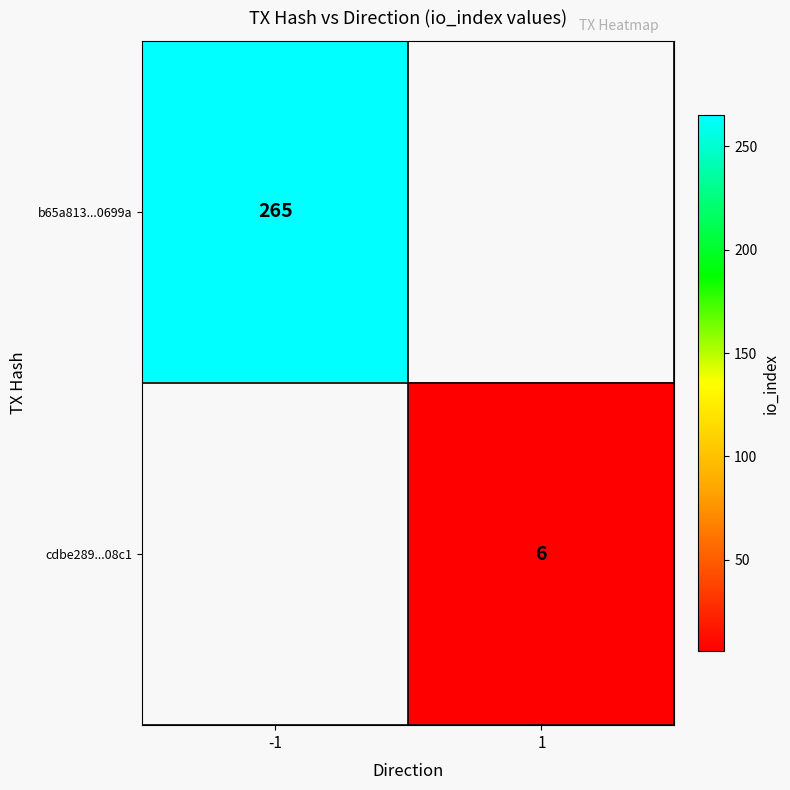

The value of b65a813...0699a at -1 is 467.1. True or false?

False